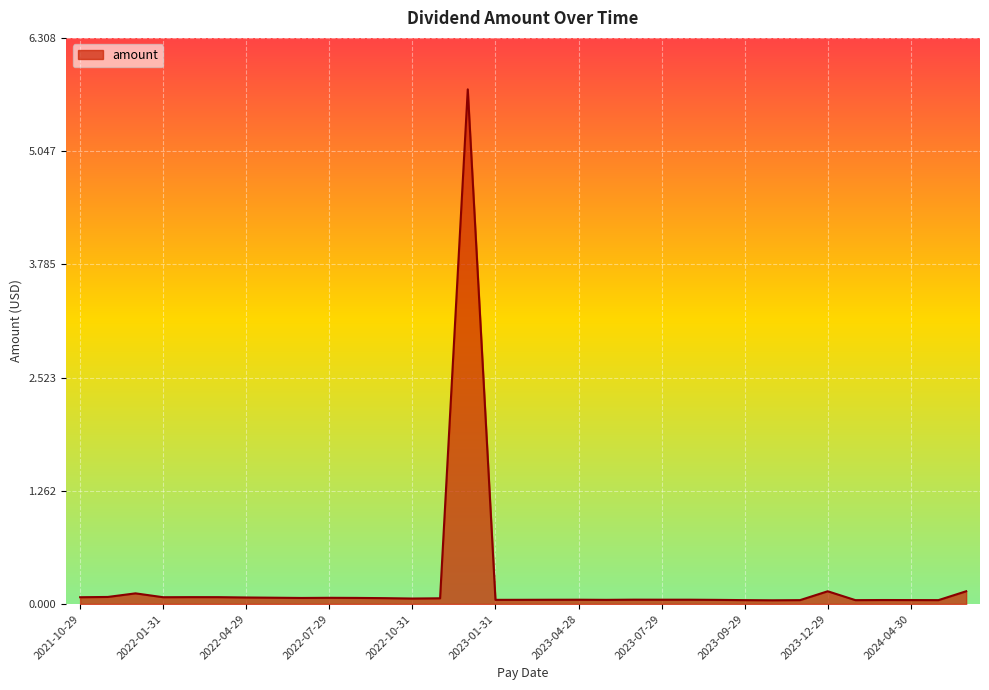

What is the difference between the maximum and minimum values?

5.7